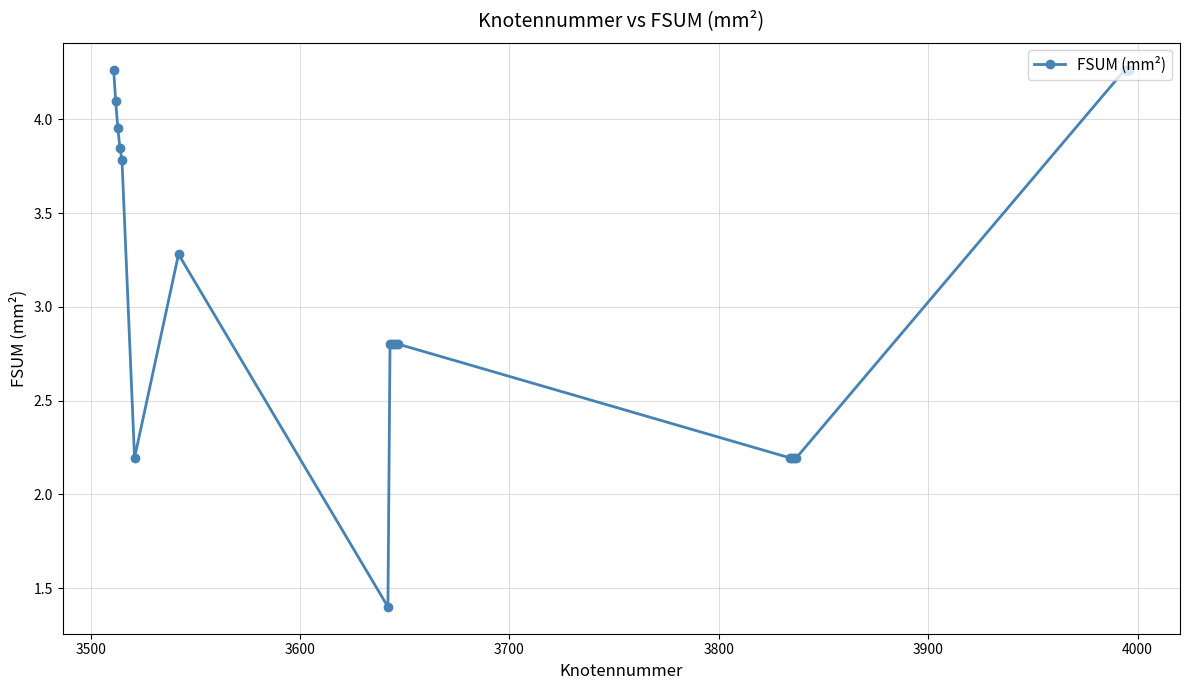

What is the sum of all values?

62.4